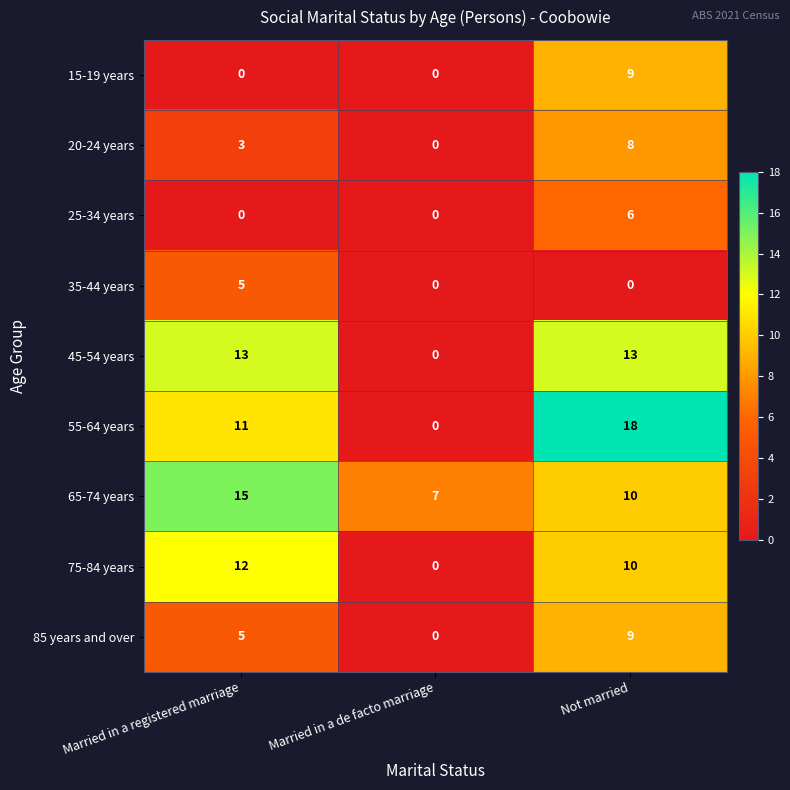

What is the total value across all series at Married in a registered marriage?

64